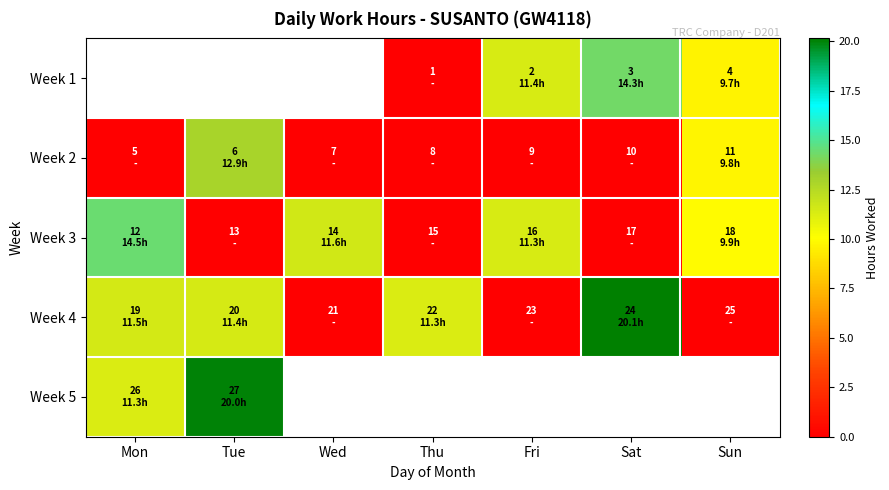

Which series has the largest total across all categories?

Week 4